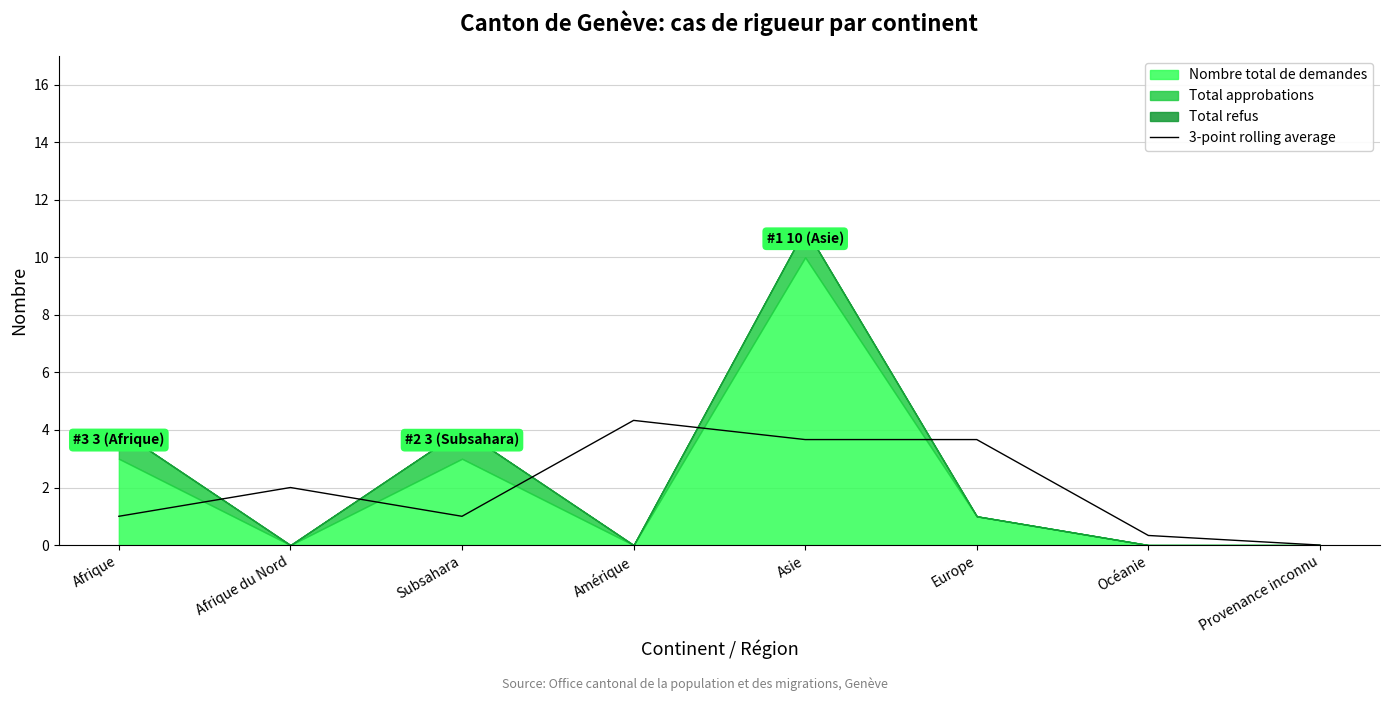

Is it true that the value at Asie is 1.6?

False